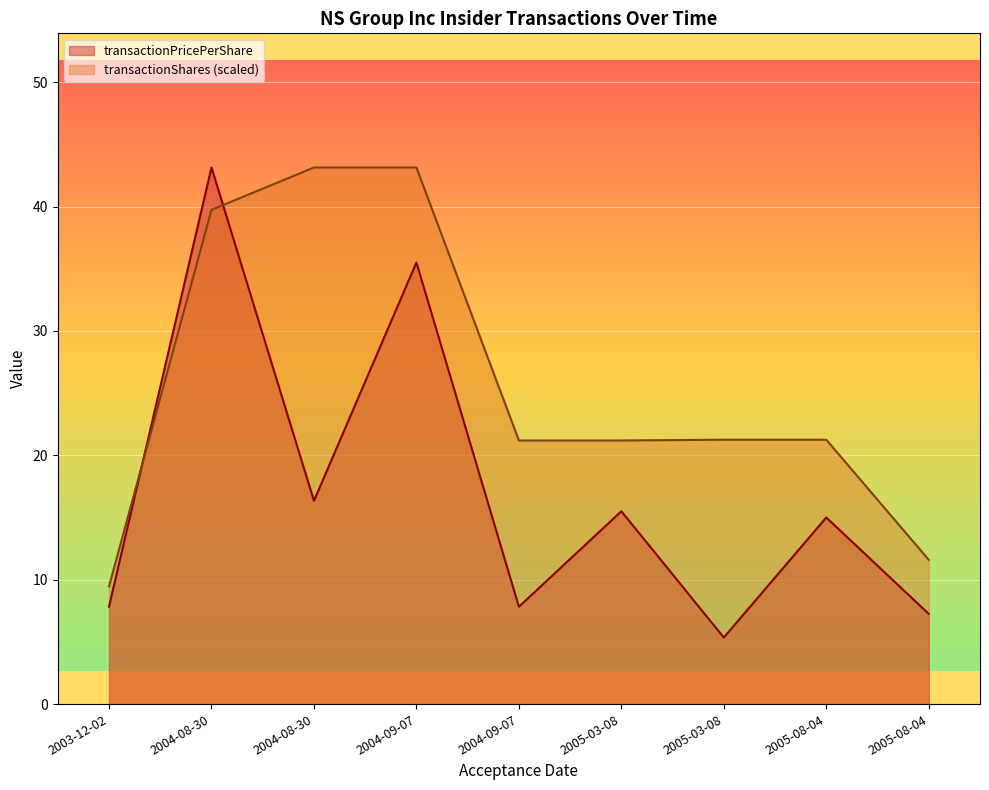

Read the transactionPricePerShare value at 2004-09-07.

35.5